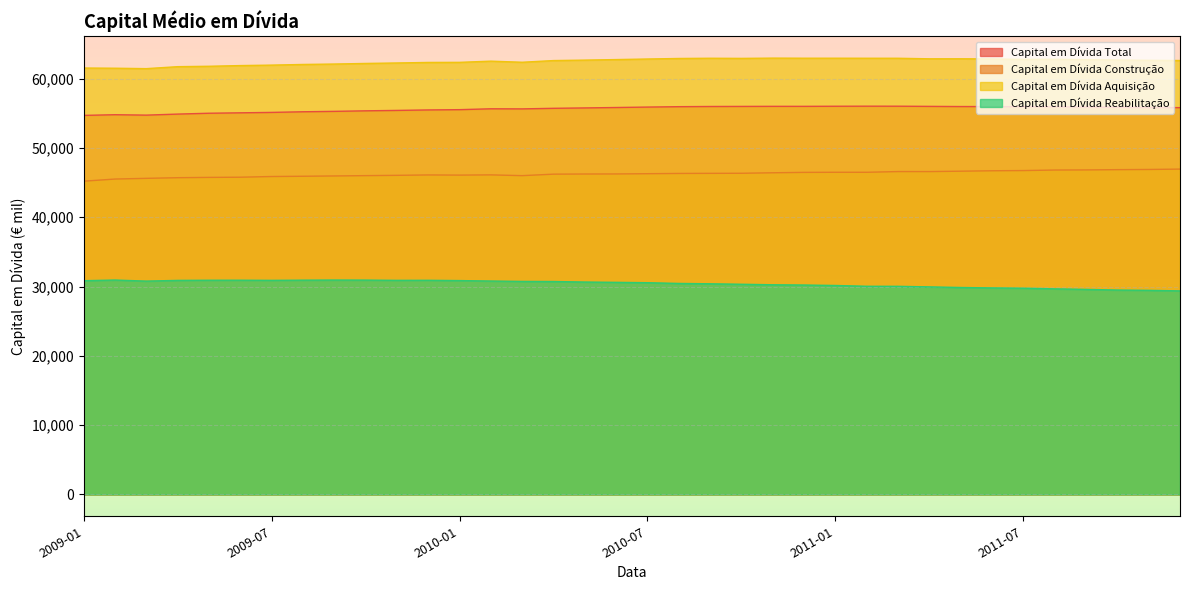

What is the value of the Capital em Dívida Aquisição point at the 5th from the left?

61788